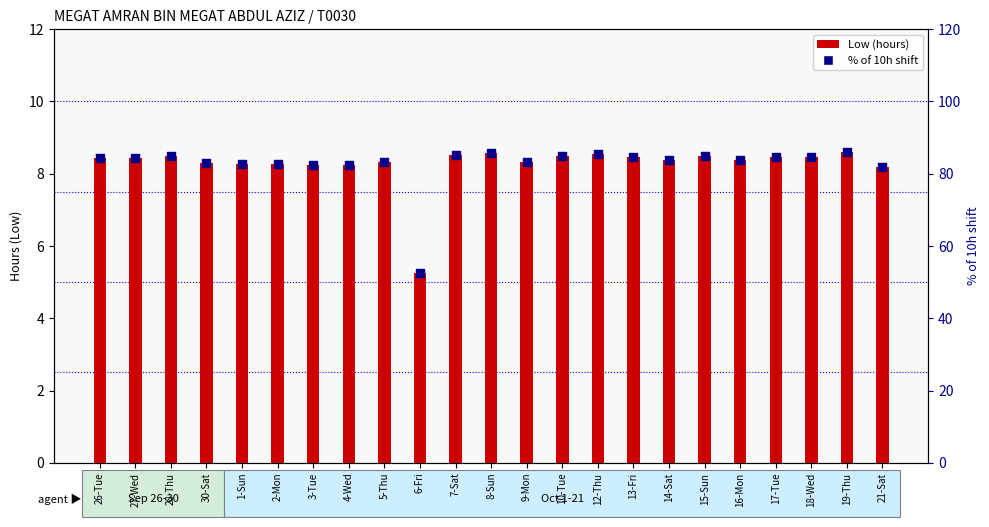

At how many categories does at least one series exceed 26?

23